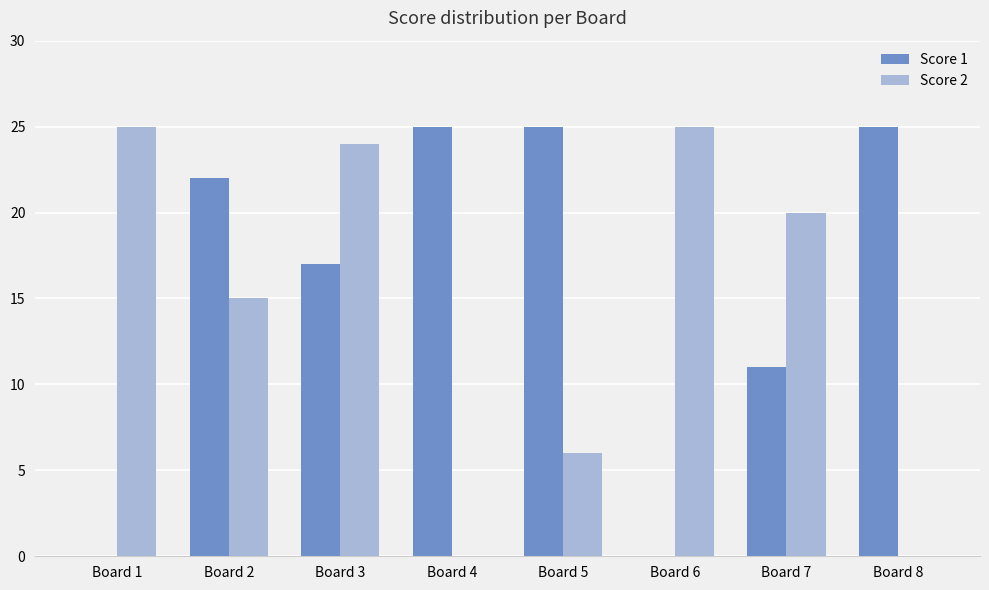

What is the sum of the Score 2 values at Board 4 and Board 2?

15